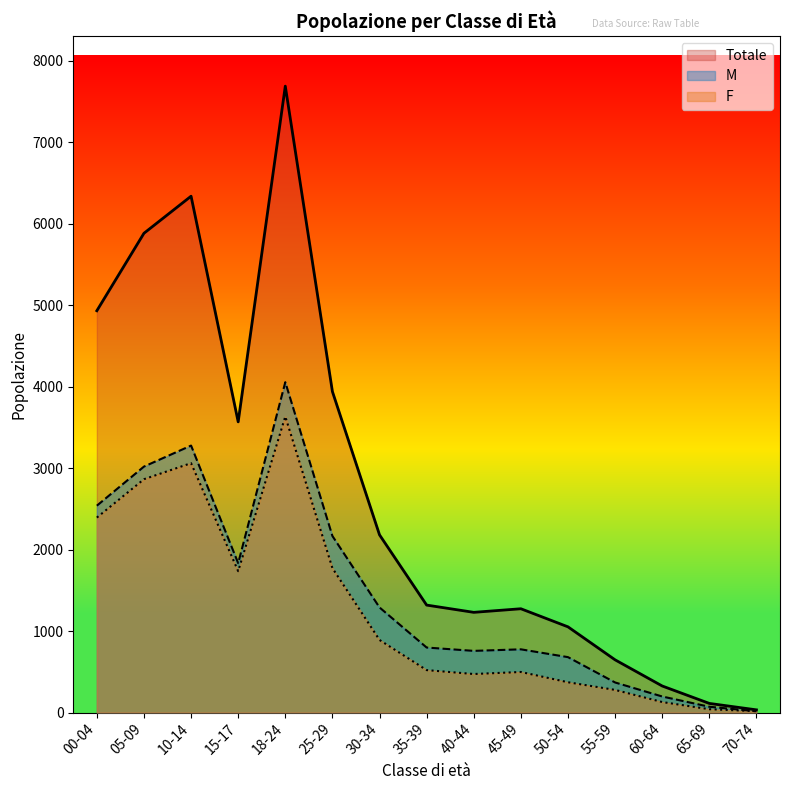

Reading right to left, extract all data points from this chart.

M: 16	71	197	369	680	776	757	798	1290	2167	4055	1833	3277	3019	2539
F: 17	41	129	278	372	498	473	521	891	1773	3634	1735	3061	2864	2393
Totale: 33	112	326	647	1052	1274	1230	1319	2181	3940	7689	3568	6338	5883	4932